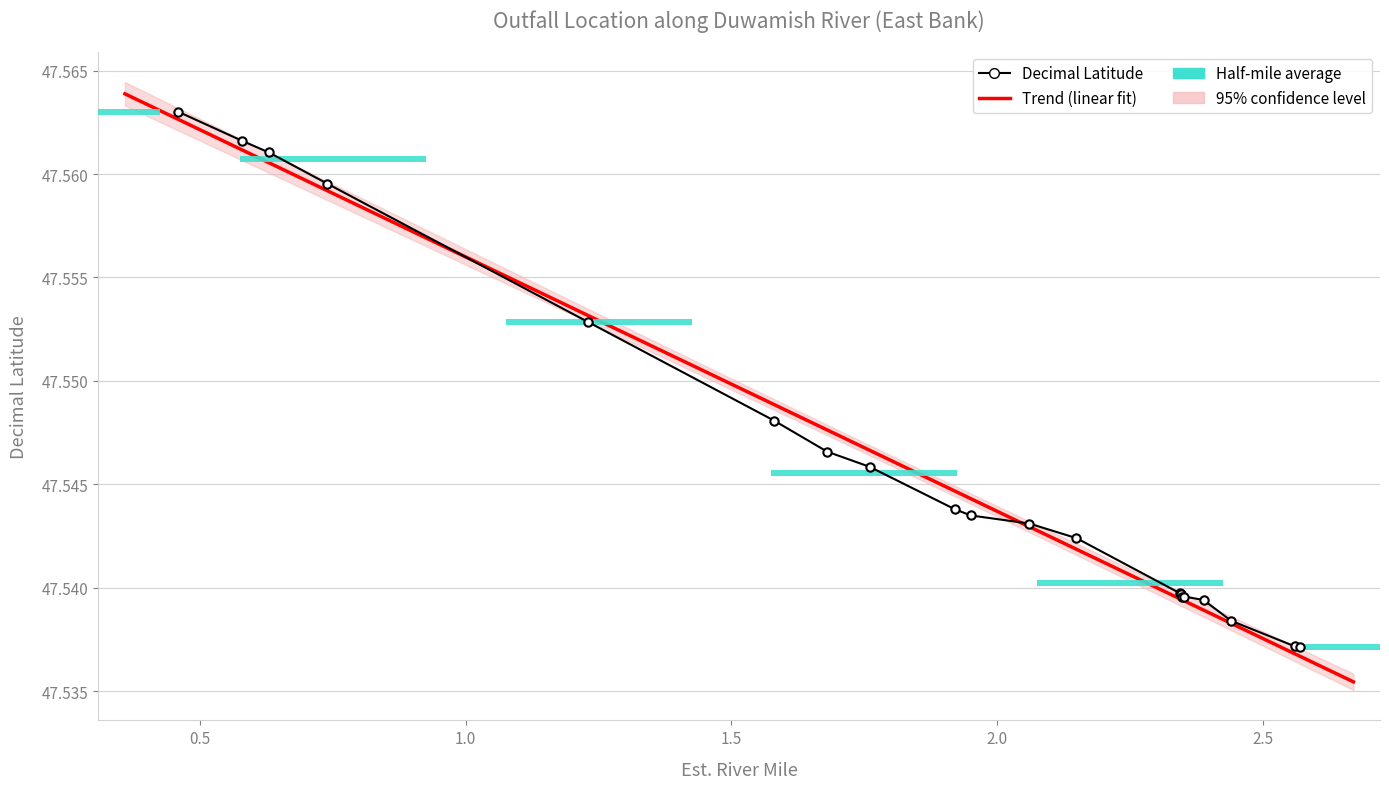

Reading left to right, extract all data points from this chart.

47.6	47.6	47.6	47.6	47.6	47.5	47.5	47.5	47.5	47.5	47.5	47.5	47.5	47.5	47.5	47.5	47.5	47.5	47.5	47.5